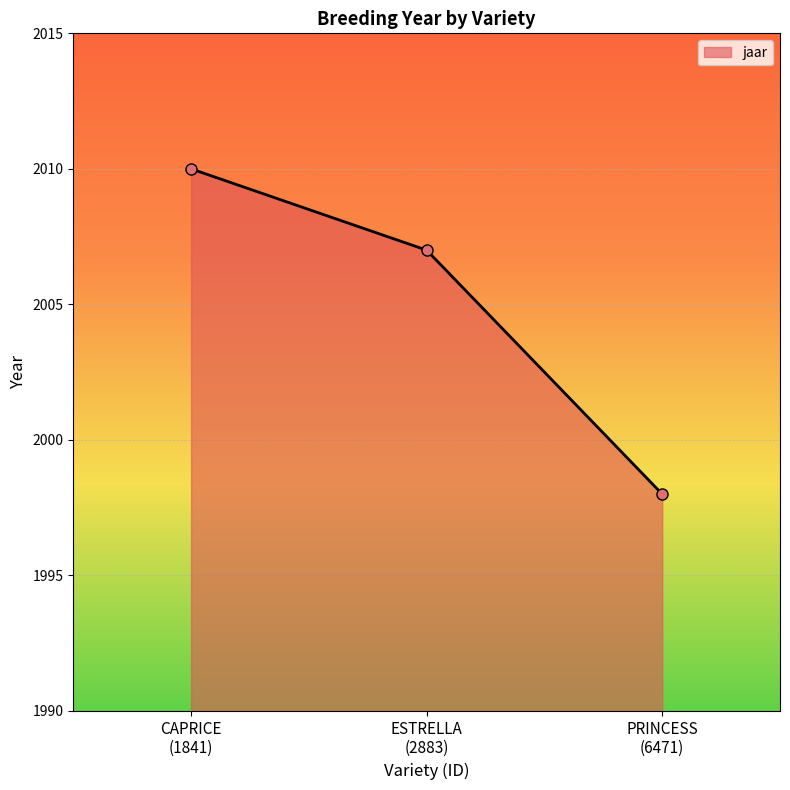

Does the chart display data point markers on the line(s)?

Yes